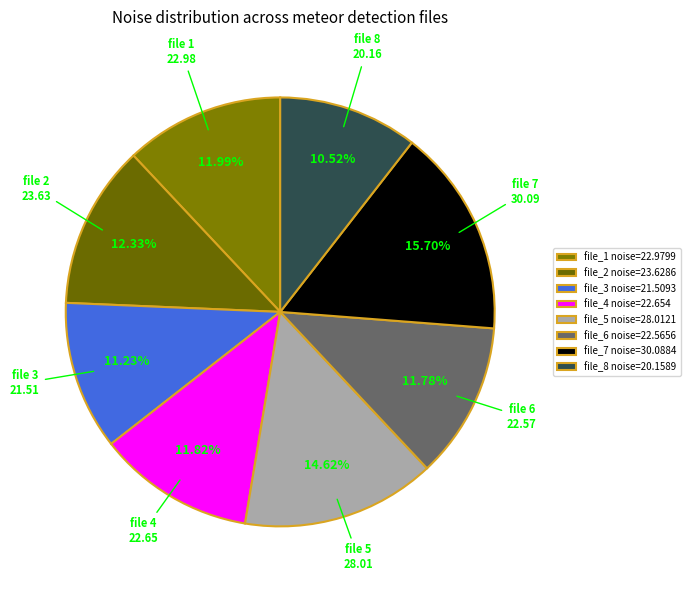

Do file 8 20.16 and file 4 22.65 together represent more than half of the pie?

No